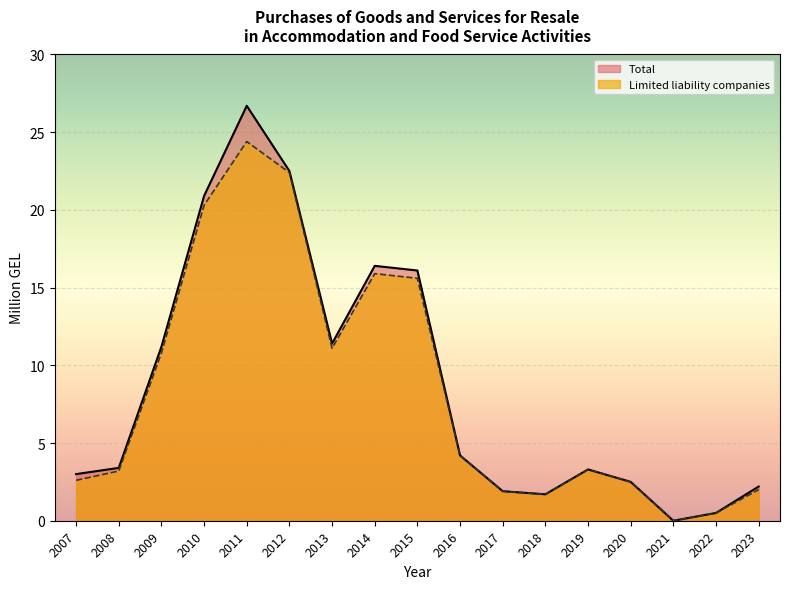

List the series in order of their overall mean, highest first.

Total, Limited liability companies